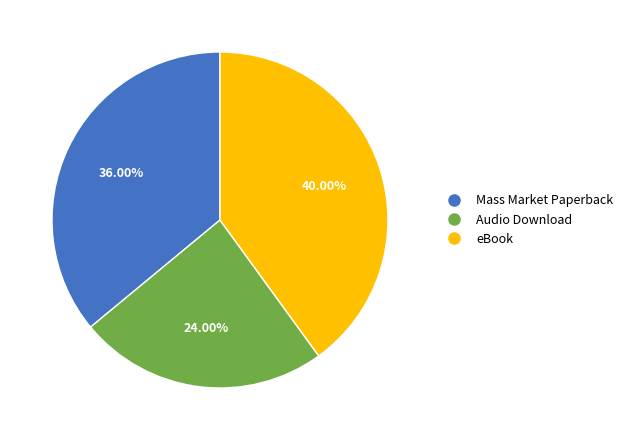

Which category has the smallest portion of the pie?

Audio Download